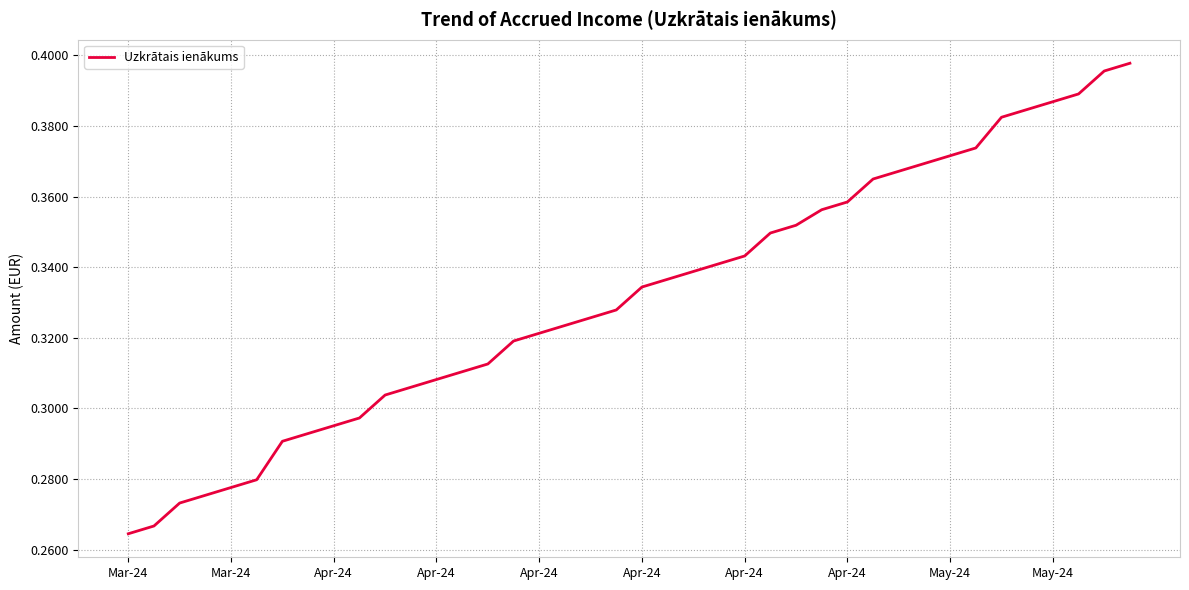

What is the minimum value shown in the chart?

0.3